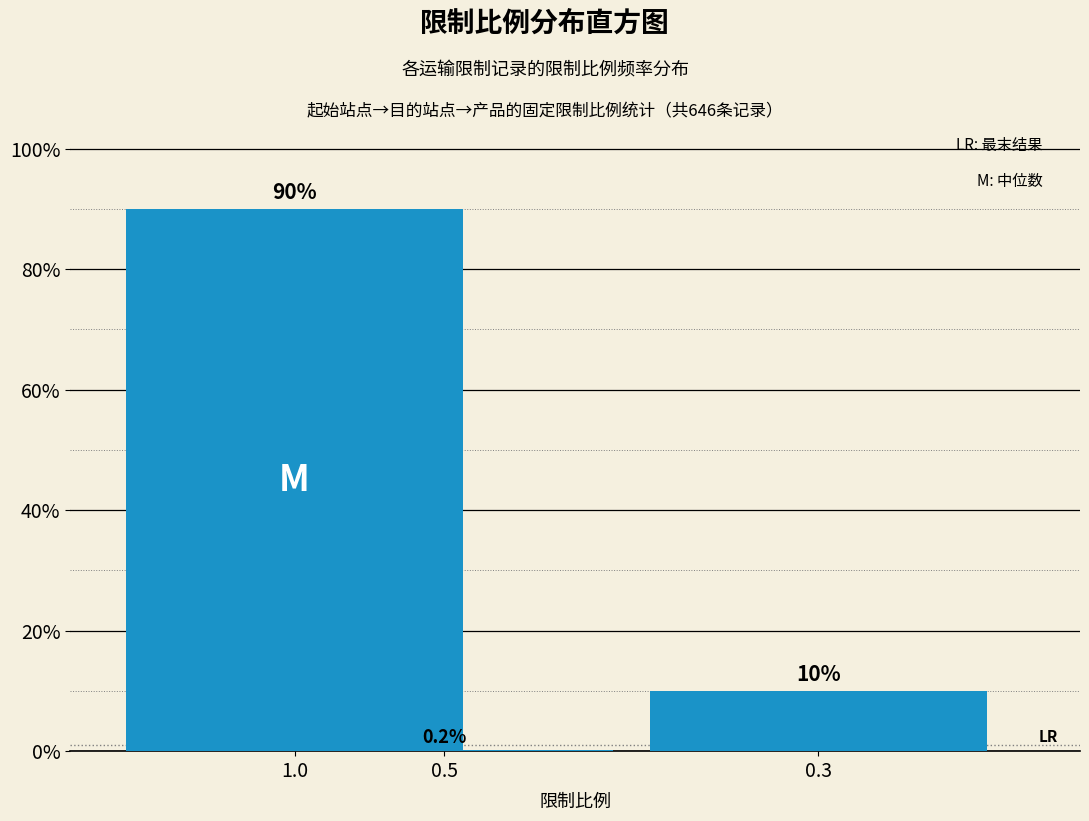

Reading left to right, what are all the values shown in this chart?

1.0=89.9	0.5=0.2	0.3=9.9